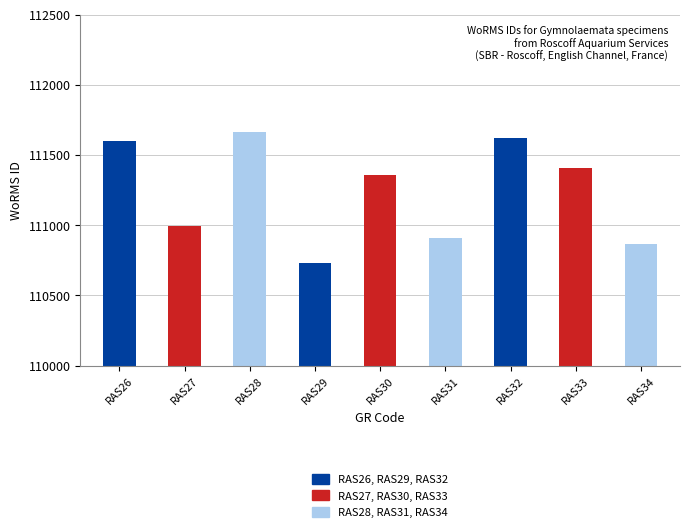

What is the value of the 7th bar from the left?

111621